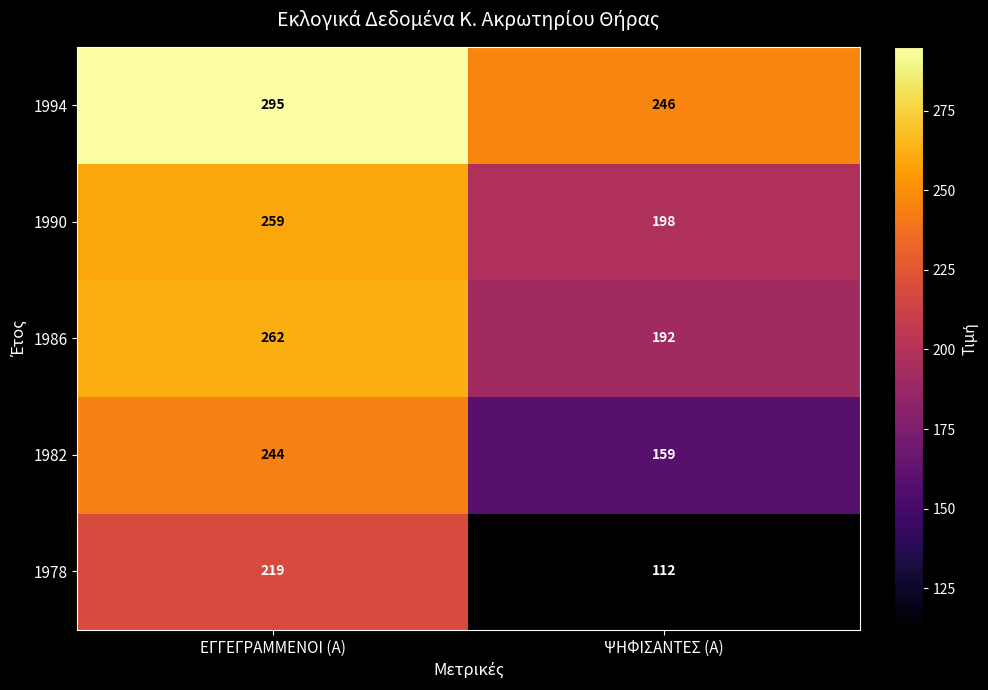

How many series are shown in this chart?

5